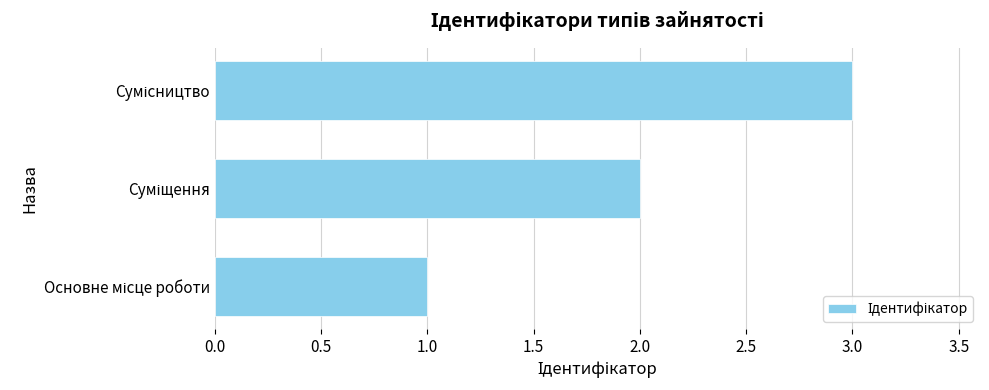

What is the sum of all values?

6